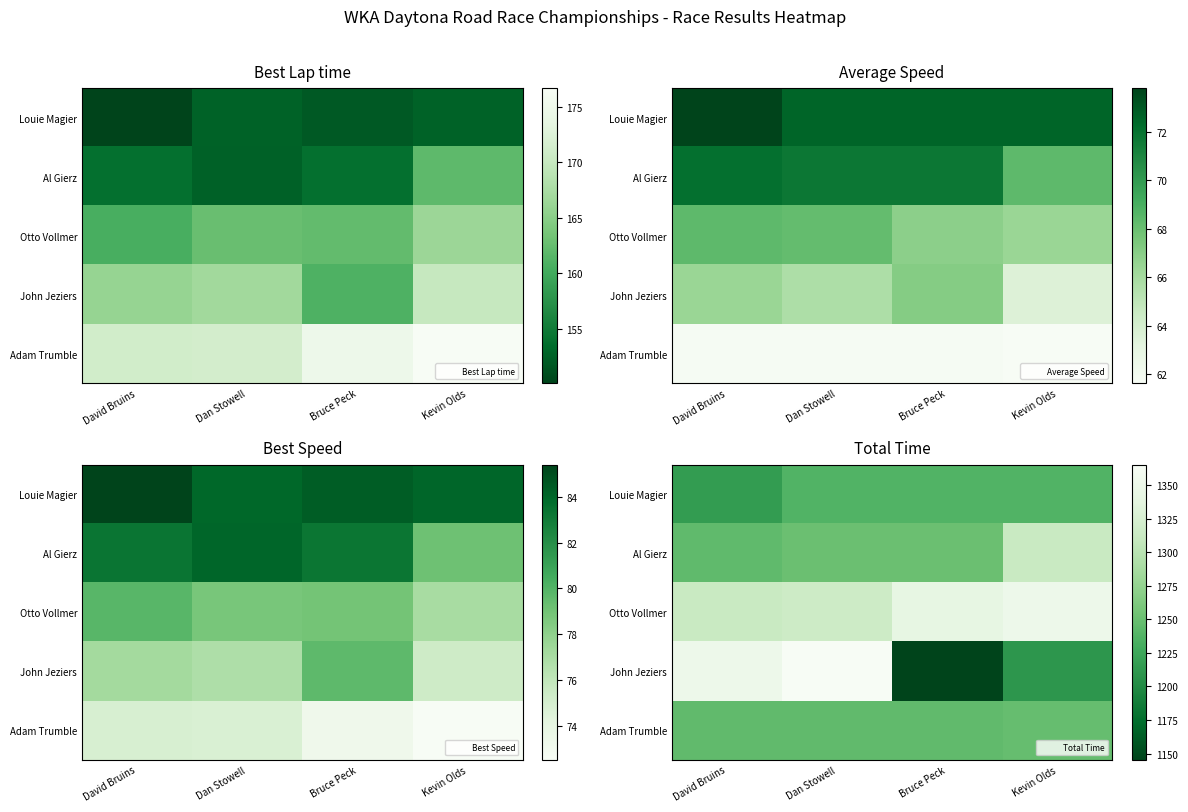

List the series in order of their peak value, highest first.

John Jeziers, Otto Vollmer, Al Gierz, Adam Trumble, Louie Magier